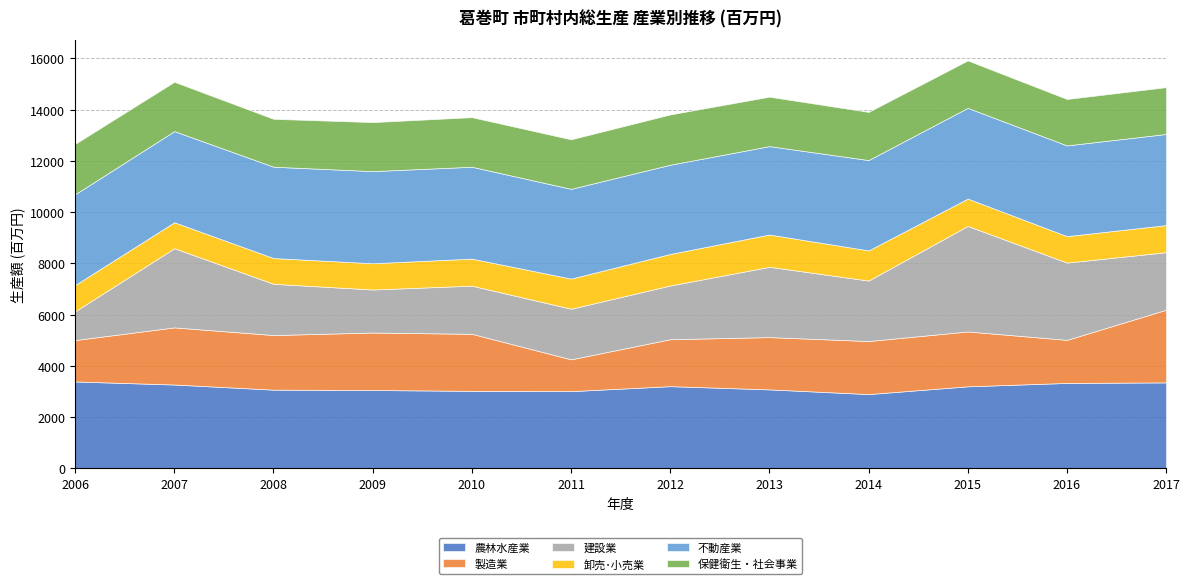

Read the 製造業 value at 2015, to the nearest 100.

2100